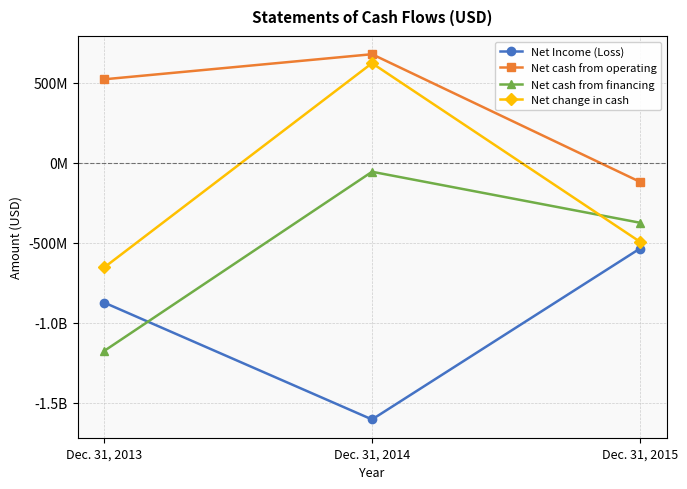

Between Dec. 31, 2013 and Dec. 31, 2015, which series saw the biggest shift?

Net cash from financing